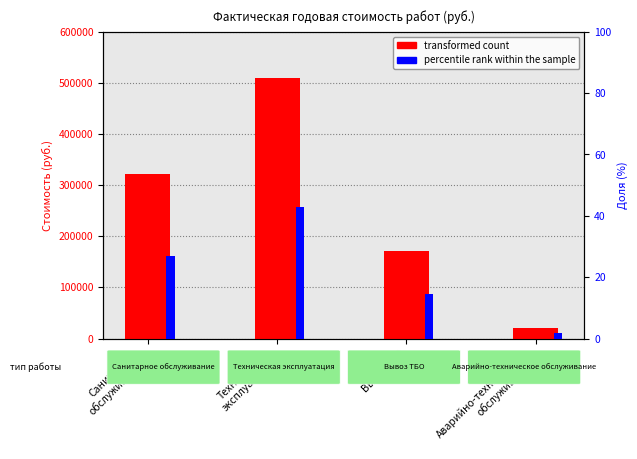

Which has a higher value, Аварийно-техническое
обслуживание or Техническая
эксплуатация?

Техническая
эксплуатация